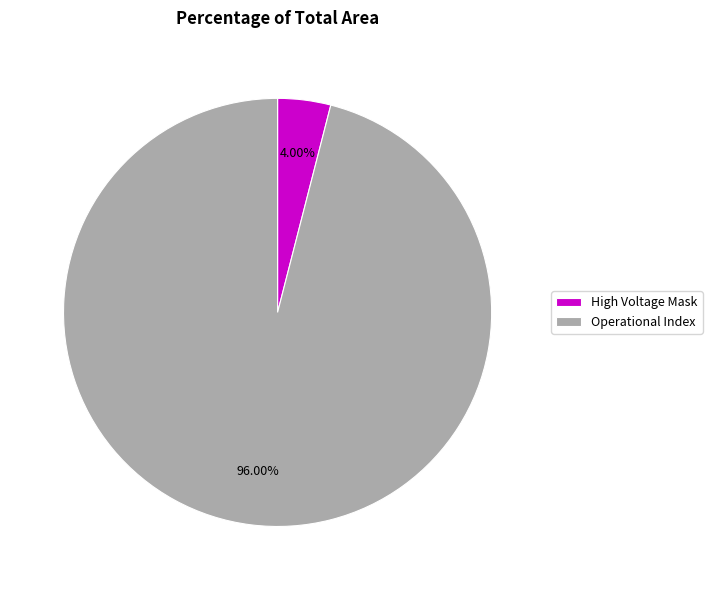

What is the largest slice in the pie chart?

Operational Index